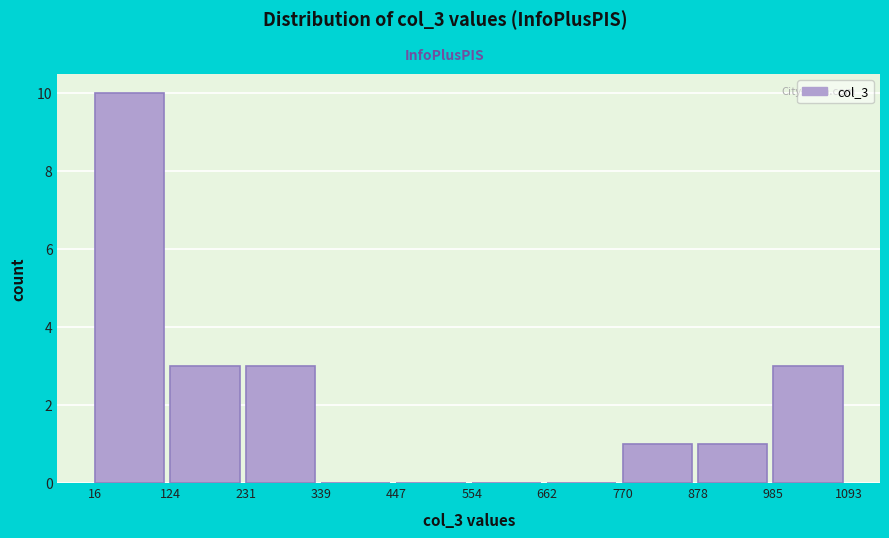

Which range on the x-axis has the tallest bar?

16 to 124